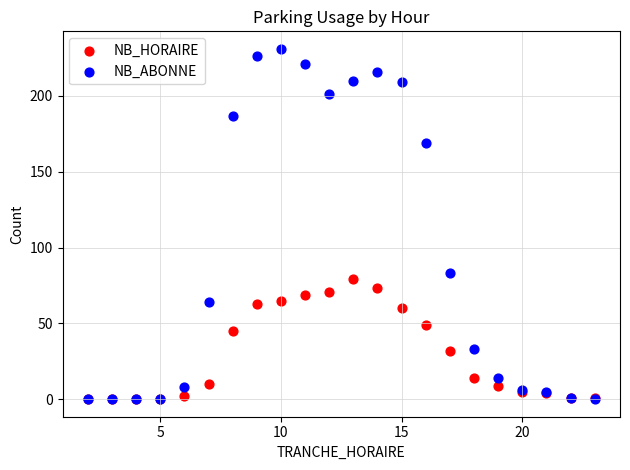

What are all the series names shown in the legend?

NB_HORAIRE, NB_ABONNE